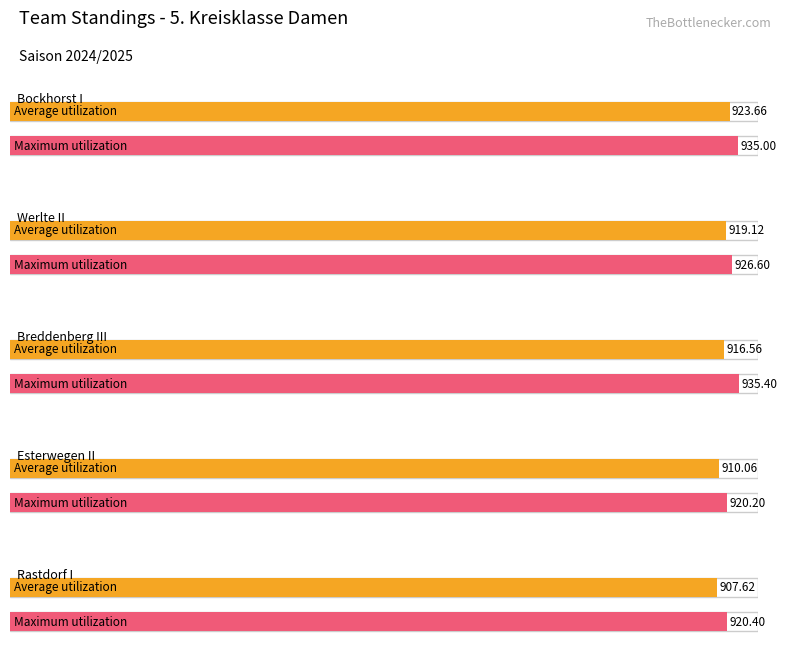

Rank the categories by Maximum utilization value from highest to lowest.

Breddenberg III, Bockhorst I, Werlte II, Rastdorf I, Esterwegen II